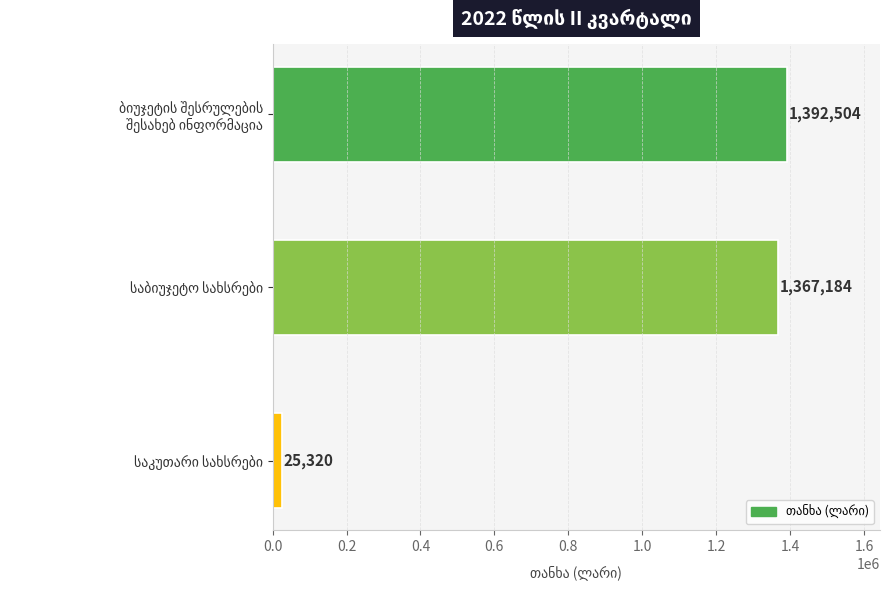

What is the maximum value shown in the chart?

1392504